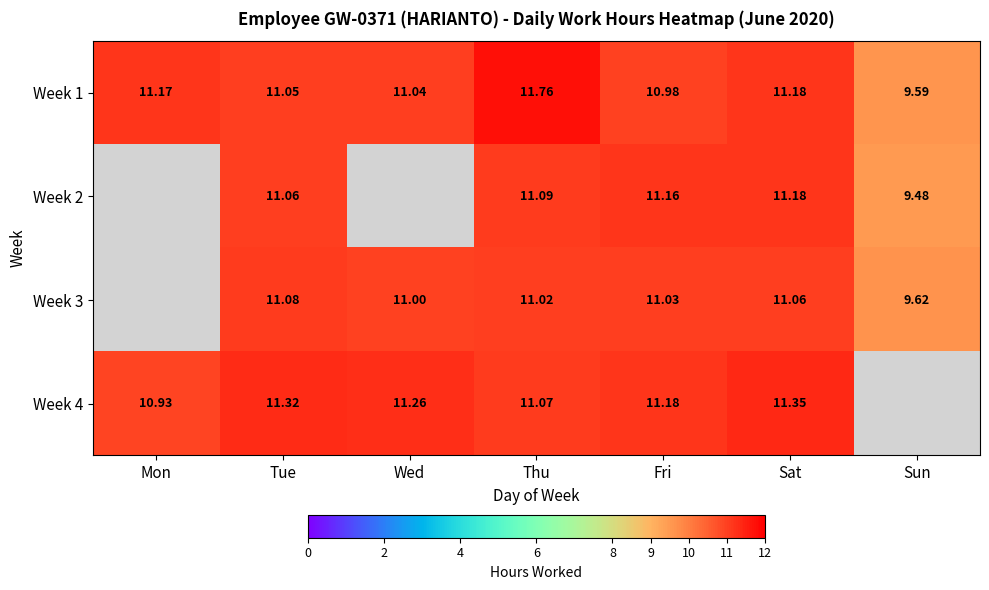

Rank the categories by Week 1 value from lowest to highest.

Sun, Fri, Wed, Tue, Mon, Sat, Thu